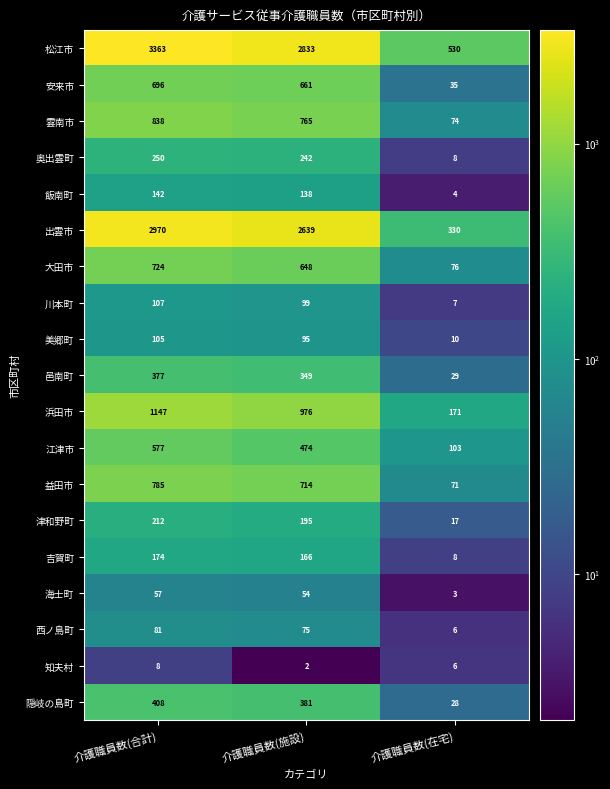

Count the number of data series in this chart.

19